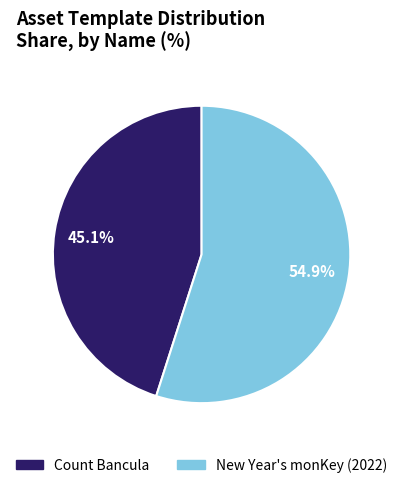

To the nearest percent, what percentage of the pie is New Year's monKey (2022)?

55%